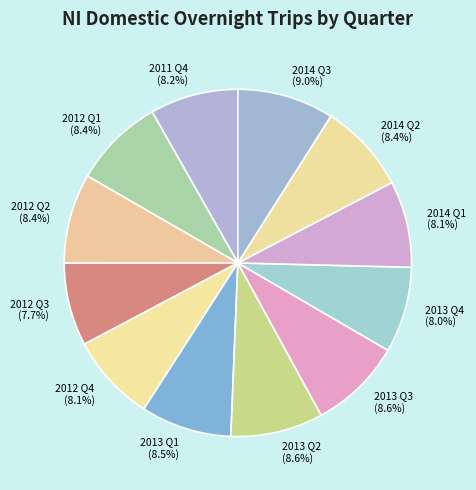

The 2014 Q3 slice represents 9% of the pie. True or false?

True